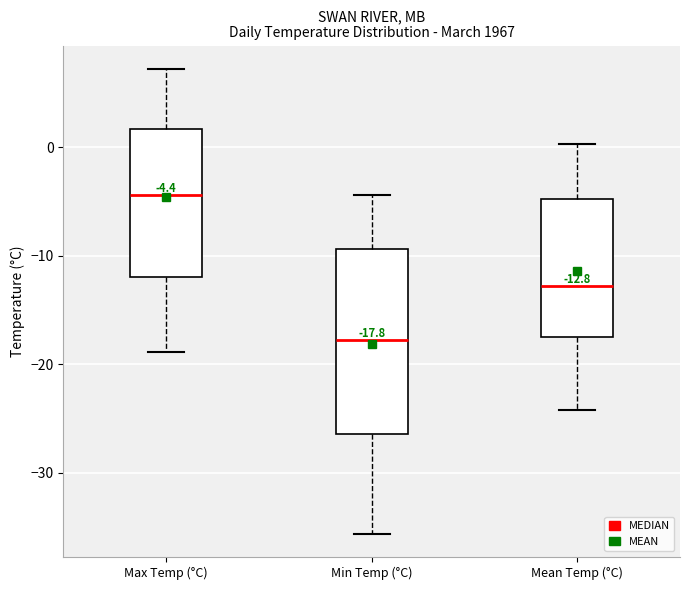

Comparing the boxes themselves (not the whiskers), which one is the tallest?

Min Temp (°C)